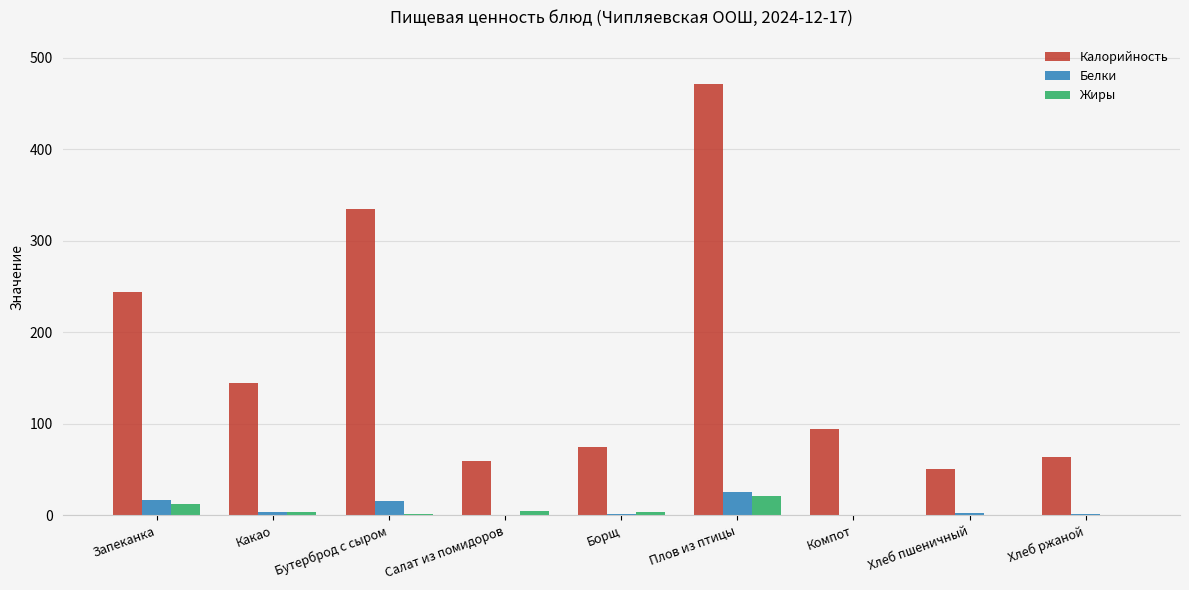

At which category is the sum across all series the highest?

Плов из птицы